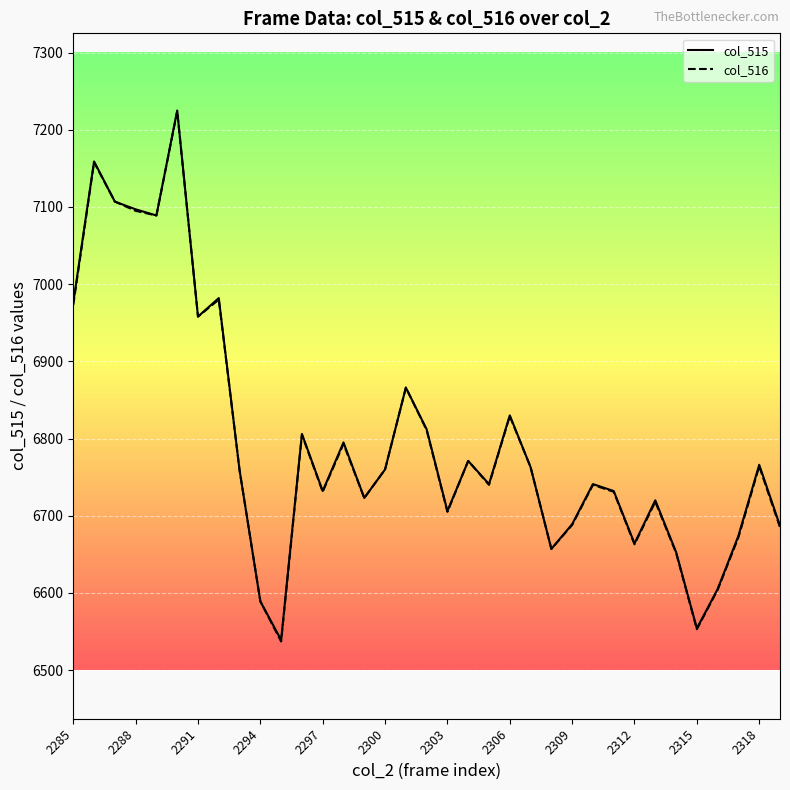

What is the greatest value displayed?

7225